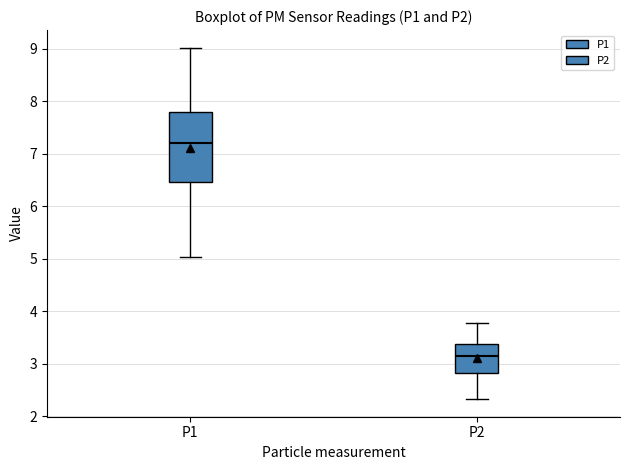

Where does the median line of the box for P1 sit on the y-axis? The values are not printed on the chart, so give them approximately, as read against the axis.

7.2